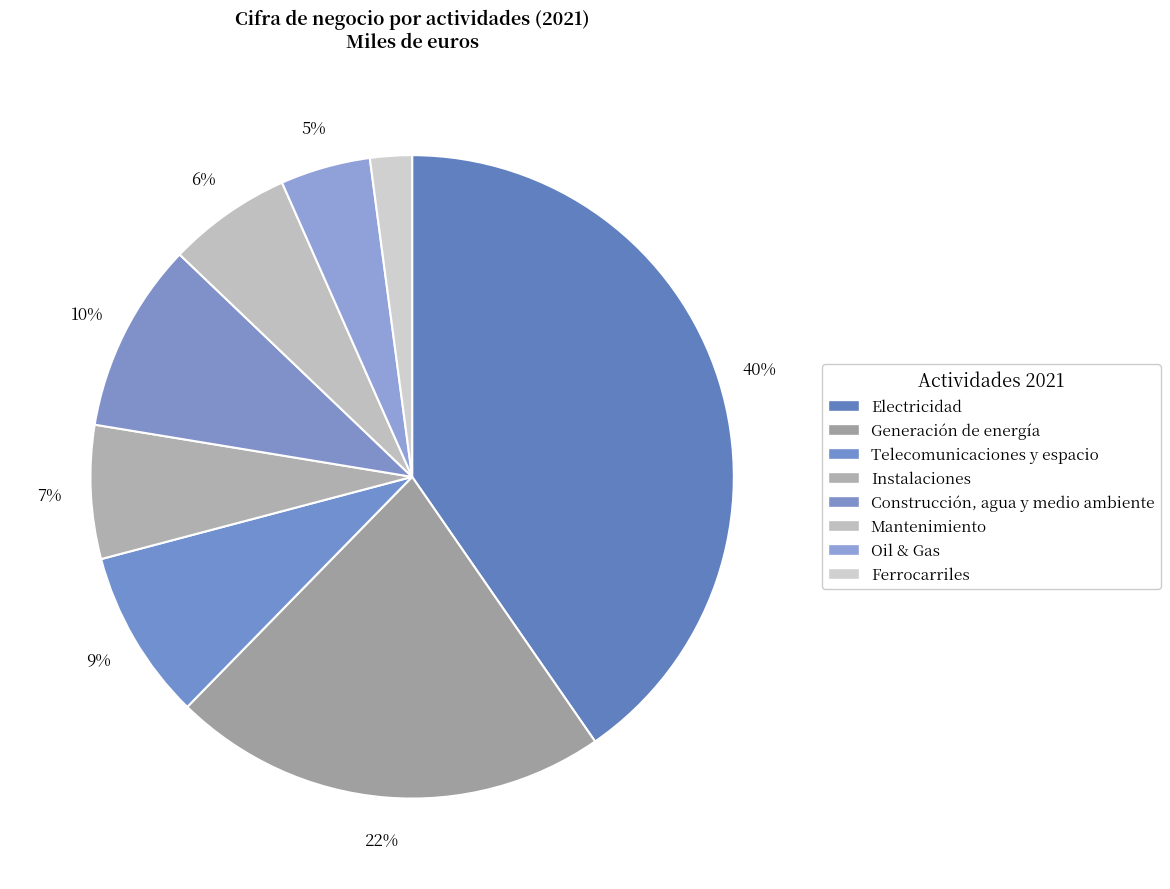

Does any single category account for the majority?

No